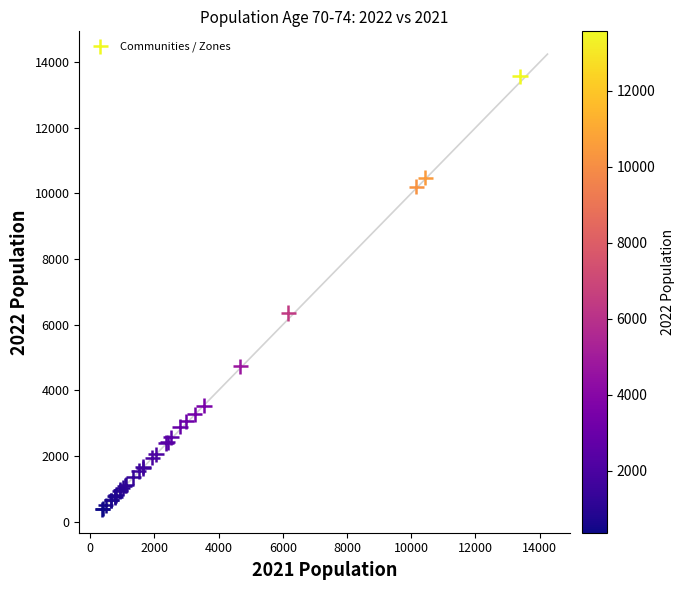

What Y value in the scatter plot is closest to 6970?

6359